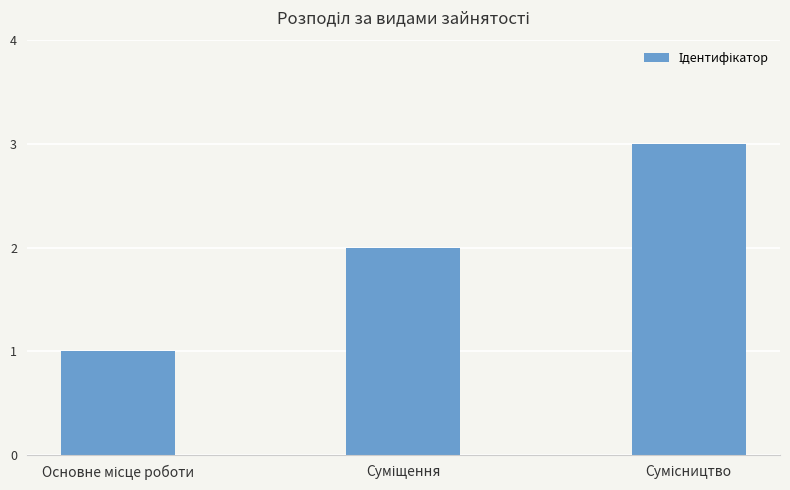

What is the greatest value displayed?

3